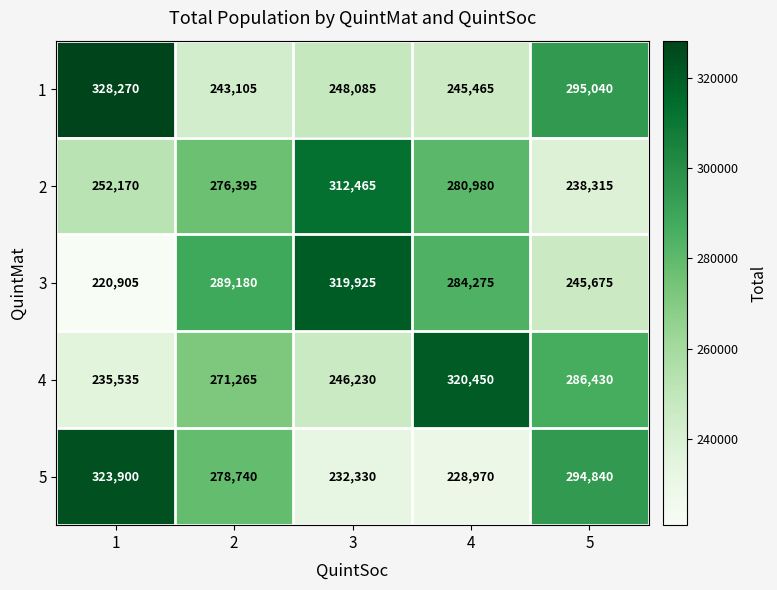

List the series in order of their peak value, highest first.

1, 5, 4, 3, 2